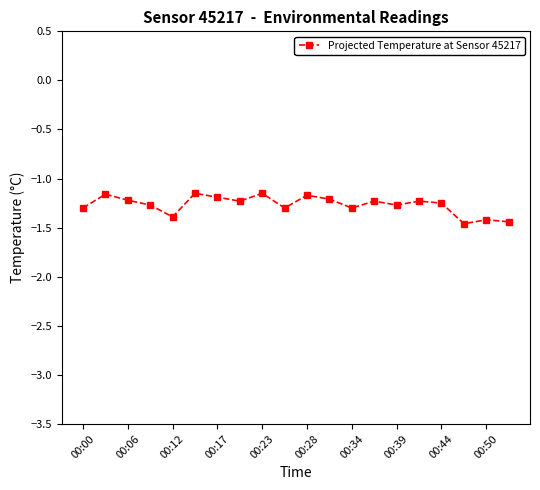

What is the difference between the second highest and second lowest values?

0.3